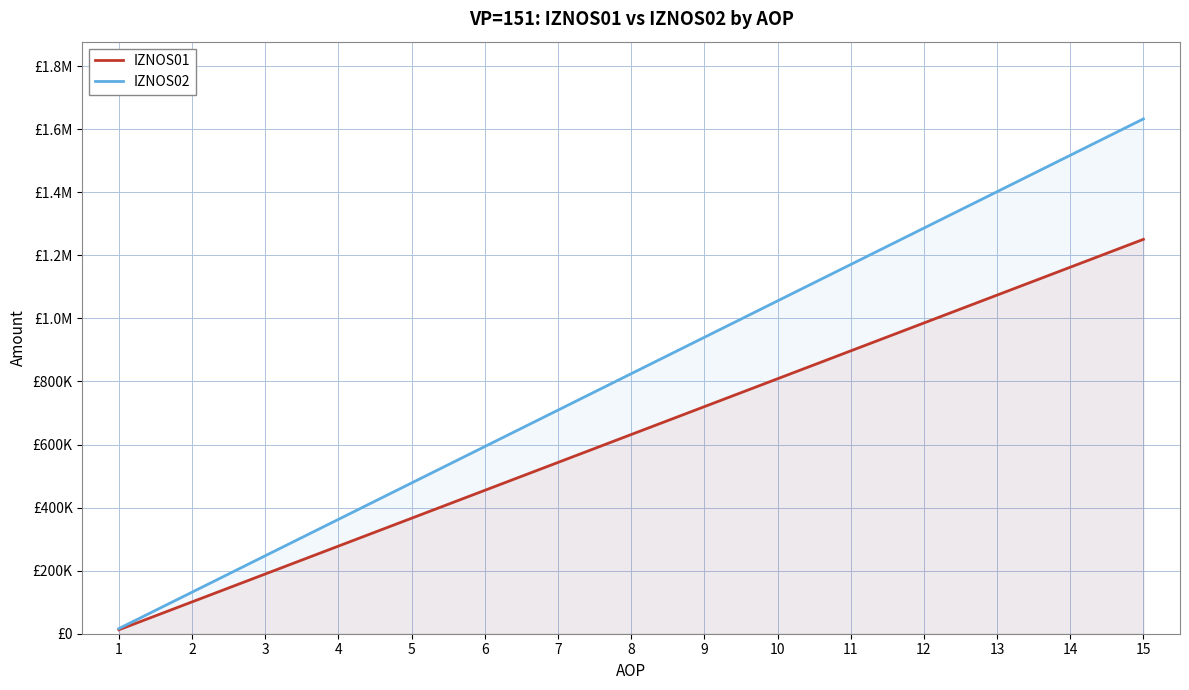

What is the total value across all series at 10?

1863761.5